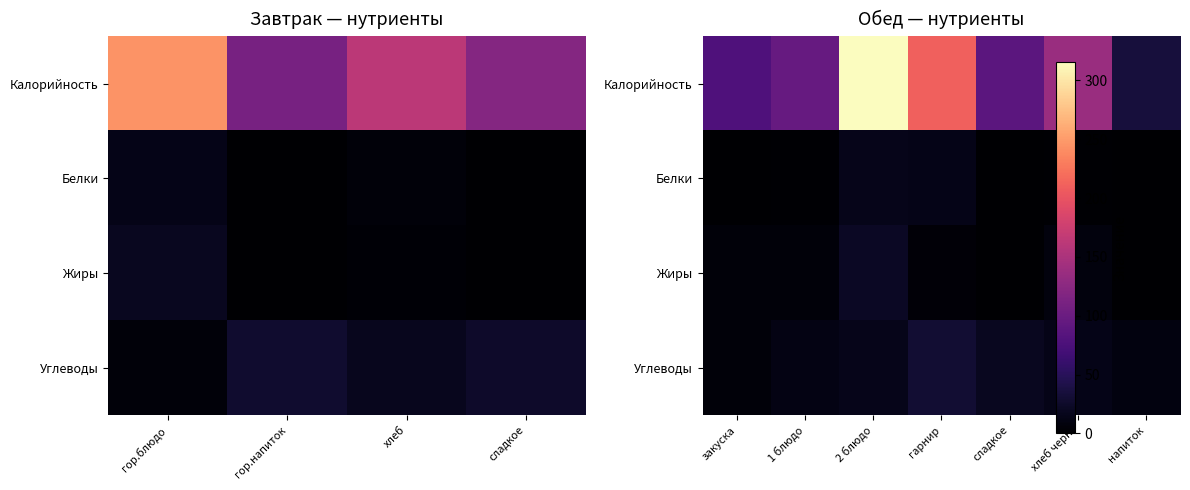

True or false: Калорийность has a value of 92.1 at гарнир.

False